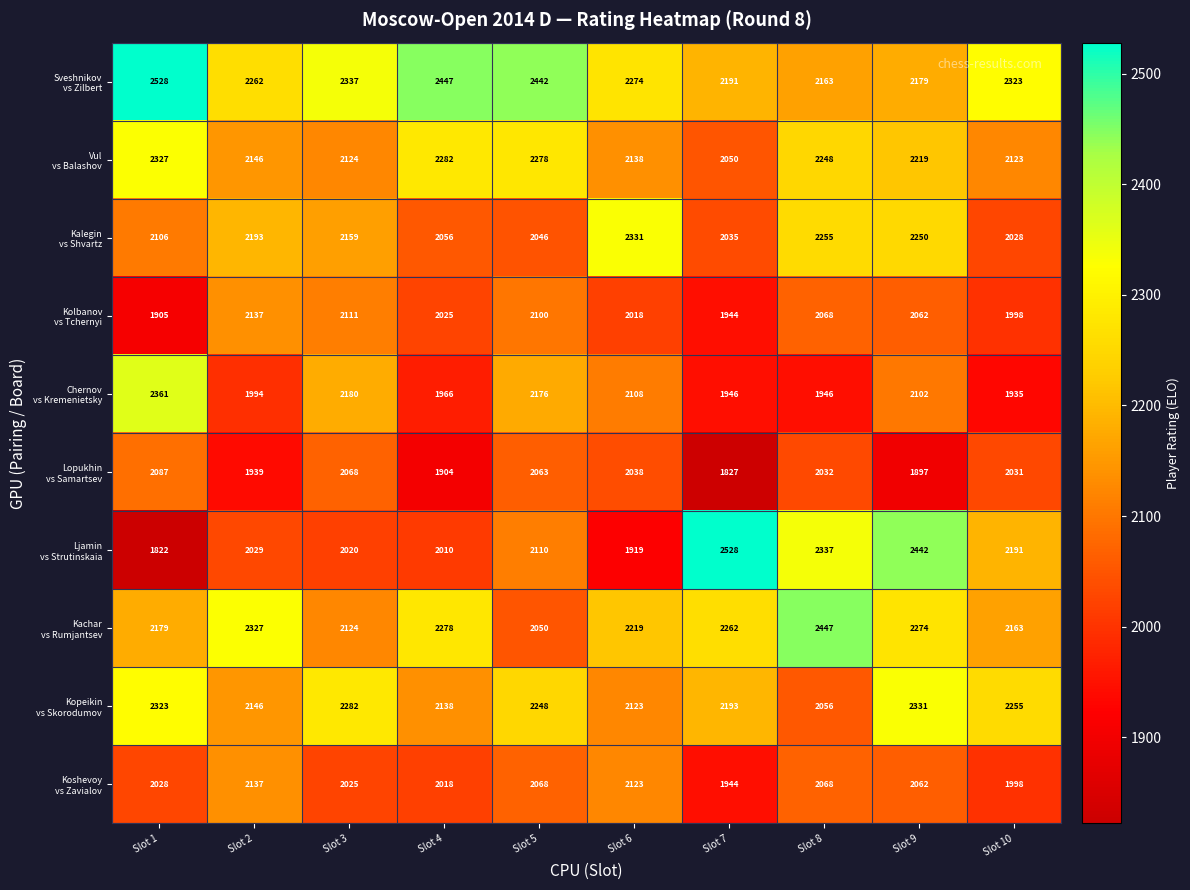

What is the total value across all series at Slot 5?

21581